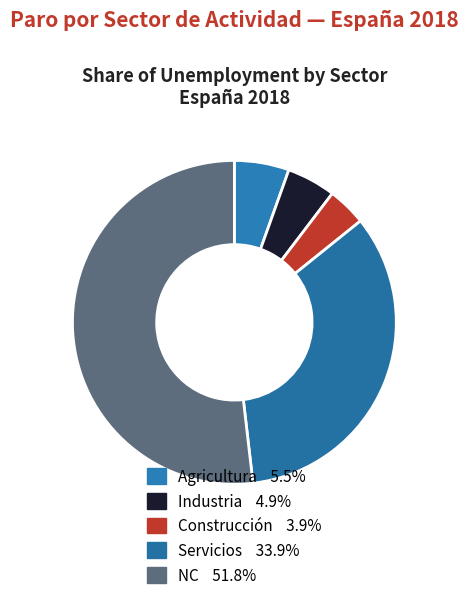

To the nearest percent, what is the average slice percentage?

20%